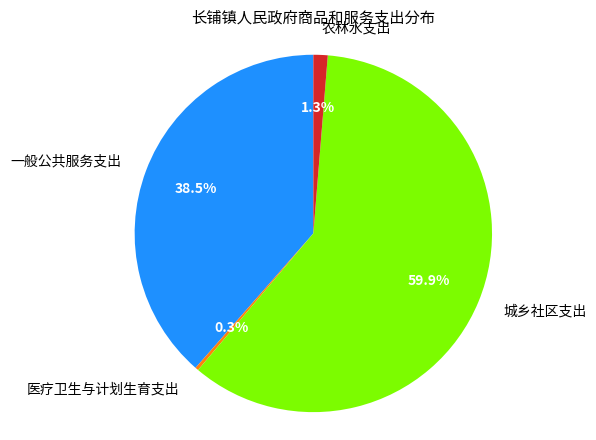

How many segments does this pie chart have?

4